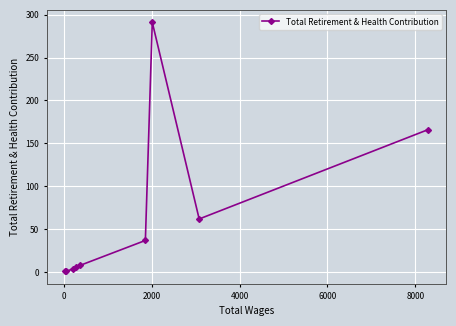

What is the greatest value displayed?

291